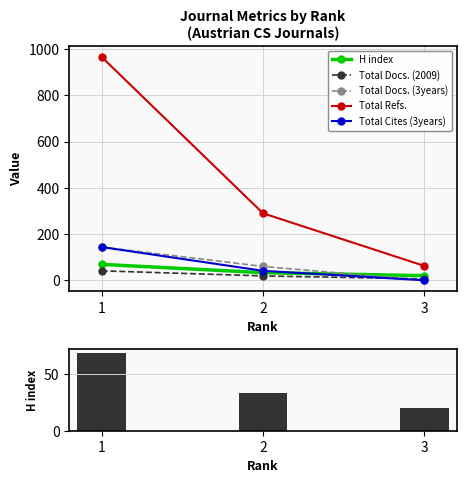

Reading left to right, what are all the values shown in this chart?

H index: 1=69	2=33	3=20
Total Docs. (2009): 1=41	2=19	3=6
Total Docs. (3years): 1=144	2=60	3=0
Total Refs.: 1=967	2=290	3=62
Total Cites (3years): 1=144	2=41	3=0
H index (bar): 1=69	2=33	3=20